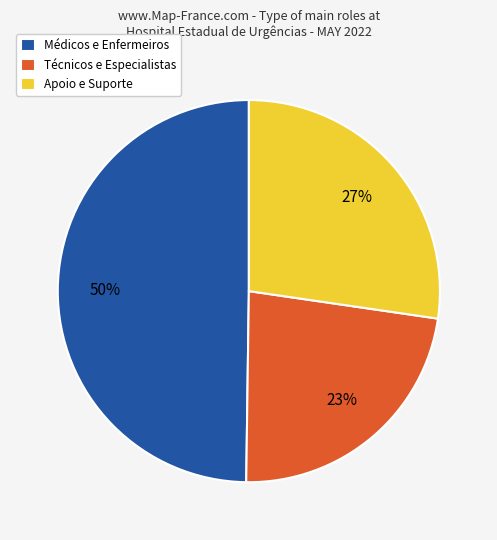

Count the number of slices in the pie.

3